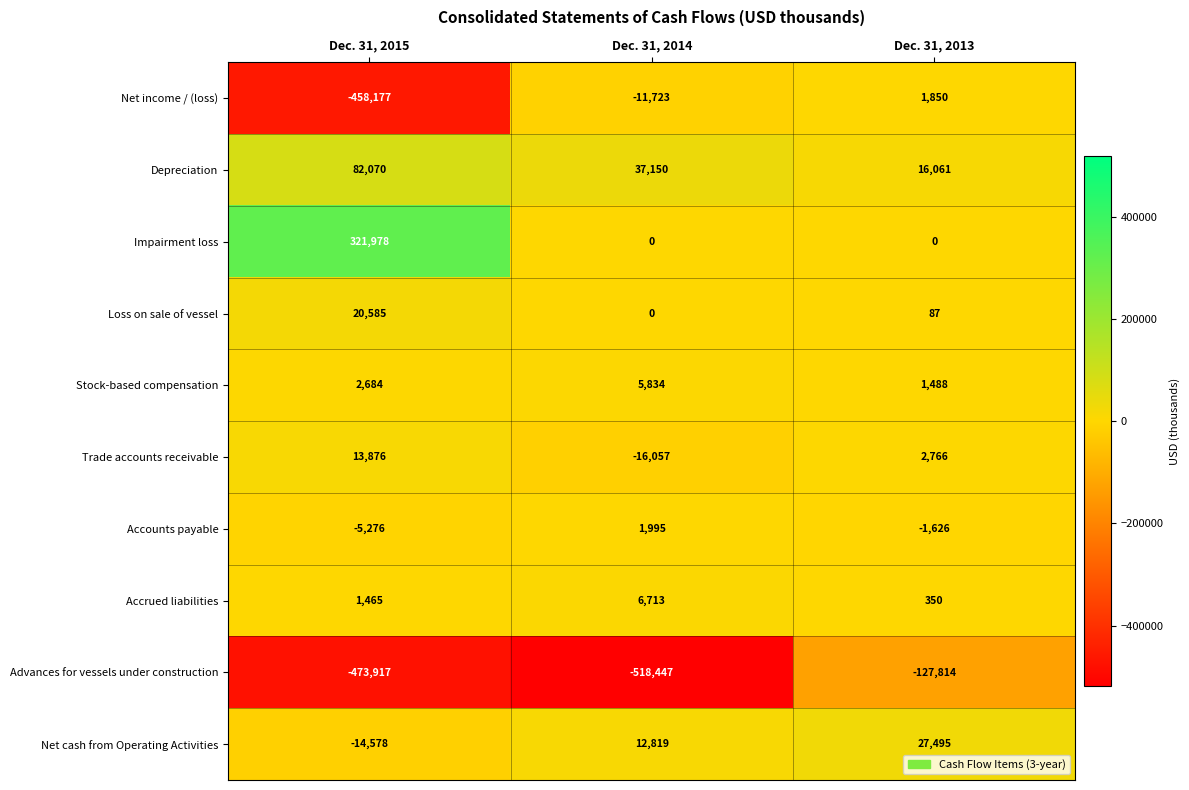

What is the smallest value displayed?

-518447